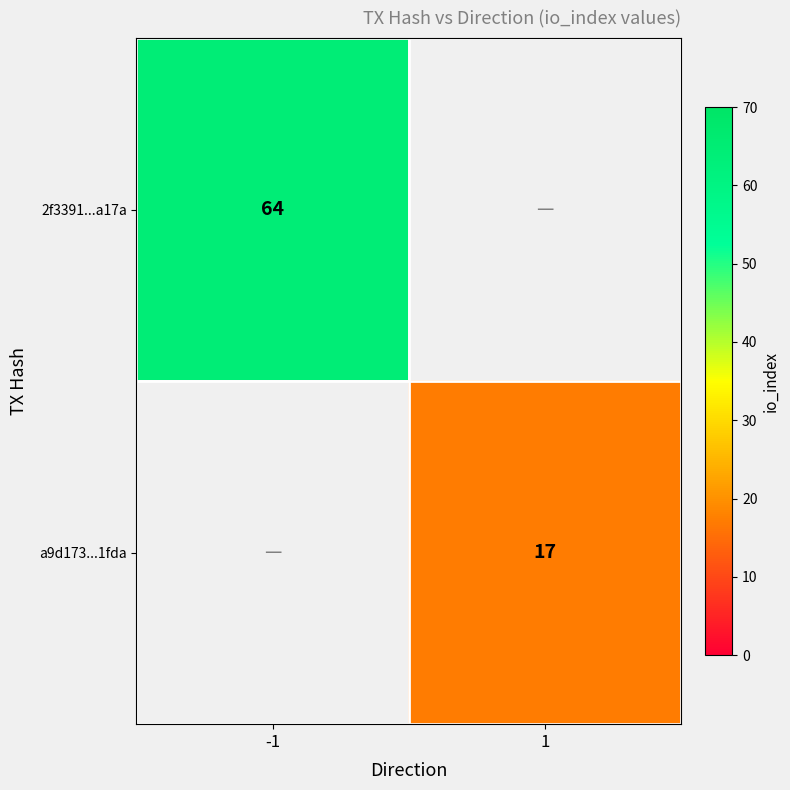

Is it true that 2f3391...a17a equals 20.0 at -1?

False